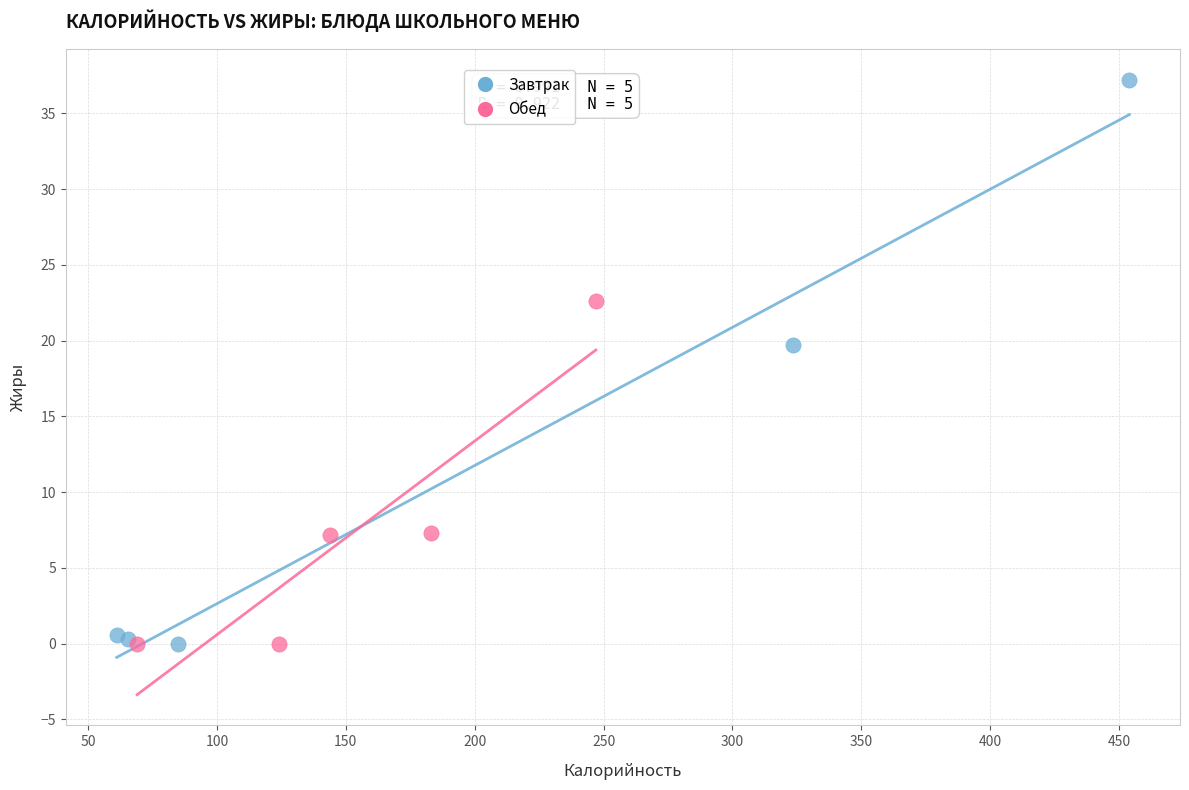

Which series contains the highest Y value?

Завтрак